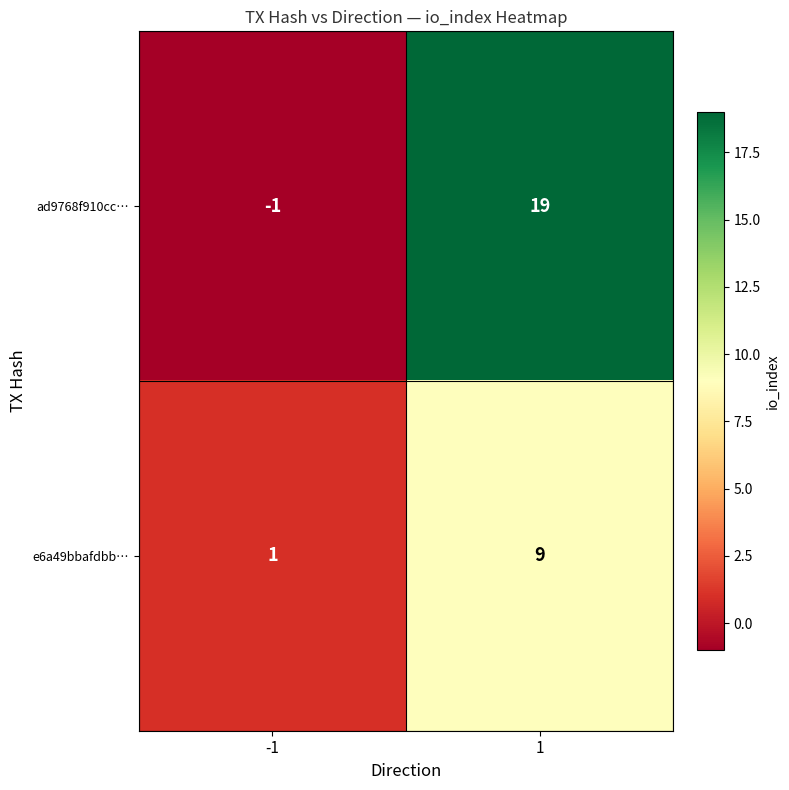

Which series has the largest range (max minus min)?

ad9768f910cc…